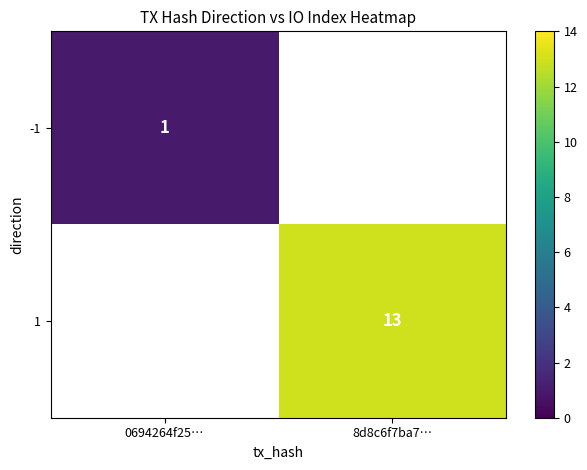

The value of -1 at 0694264f25… is 1. True or false?

True